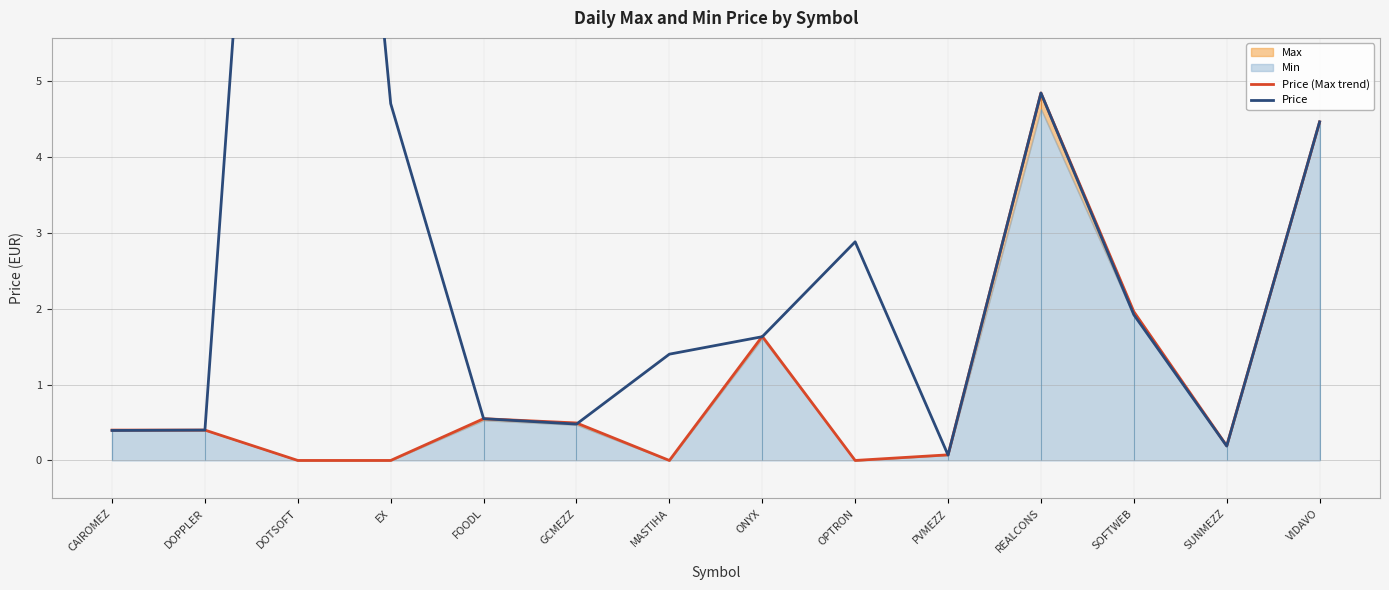

Rank the series by their average value, from highest to lowest.

Price, Price (Max trend)